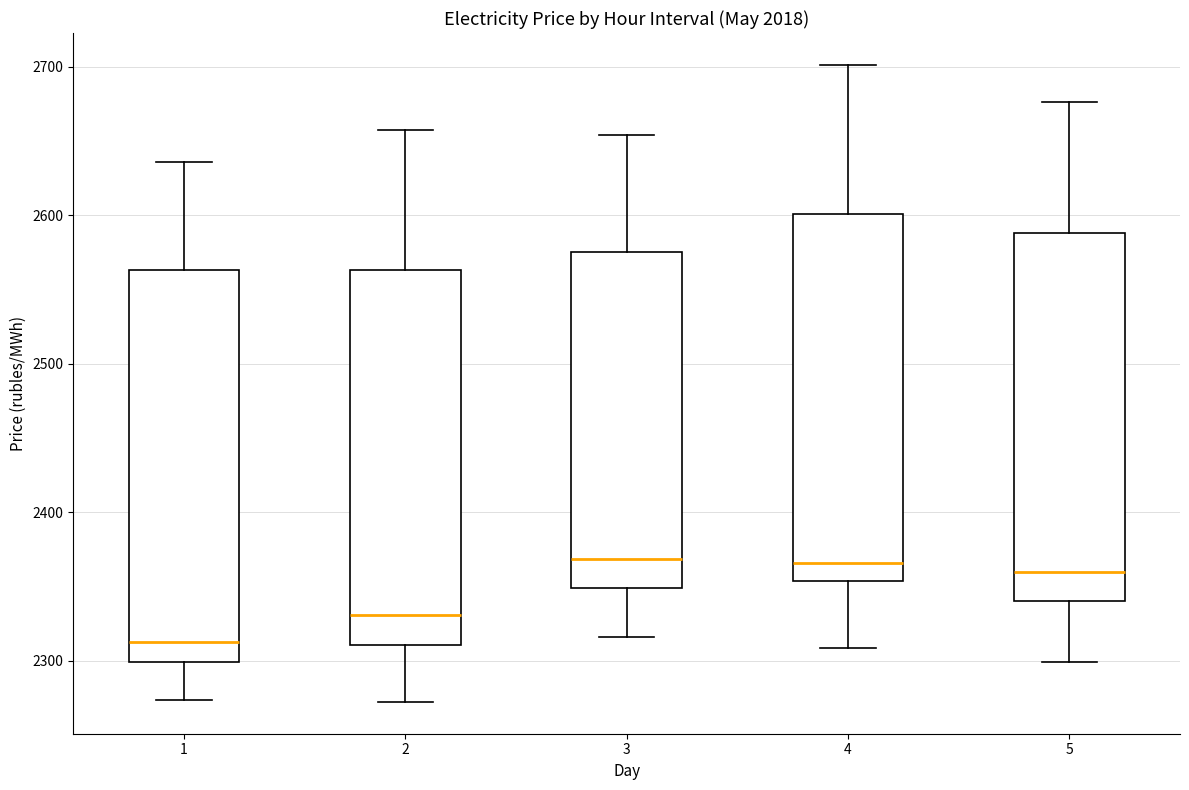

Which box's median line is the lowest?

1